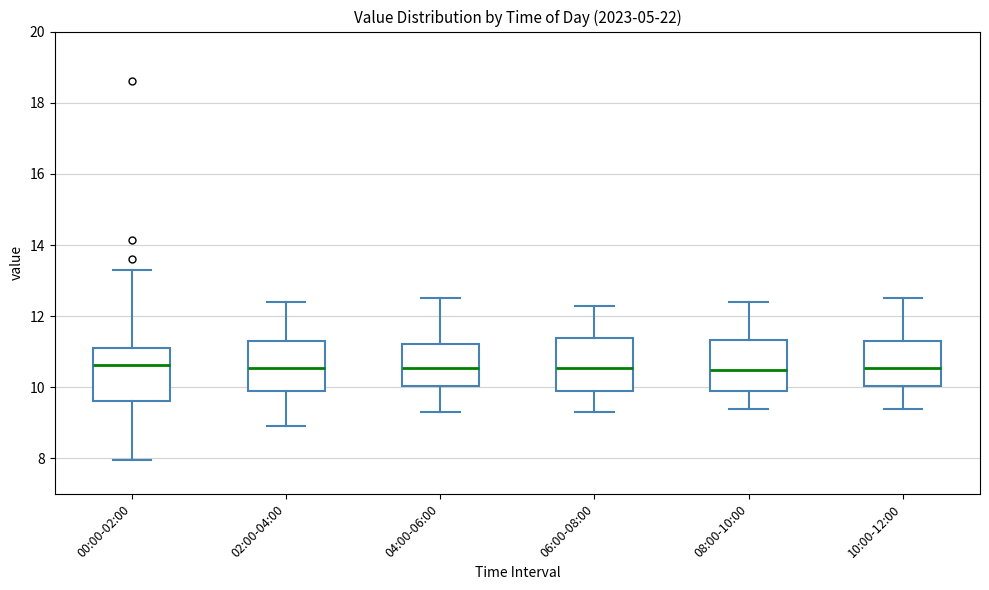

Reading left to right, transcribe this box plot: for each box, give where its median line is, the range the box spans, and where its two whiskers end, as read against the y-axis. The values are not printed on the chart, so give them approximately, as read against the axis.

00:00-02:00: median 10.6, box 9.6 to 11.2, whiskers 8.0 to 13.4
02:00-04:00: median 10.6, box 10.0 to 11.4, whiskers 9.0 to 12.4
04:00-06:00: median 10.6, box 10.0 to 11.2, whiskers 9.4 to 12.6
06:00-08:00: median 10.6, box 10.0 to 11.4, whiskers 9.4 to 12.4
08:00-10:00: median 10.6, box 10.0 to 11.4, whiskers 9.4 to 12.4
10:00-12:00: median 10.6, box 10.0 to 11.4, whiskers 9.4 to 12.6